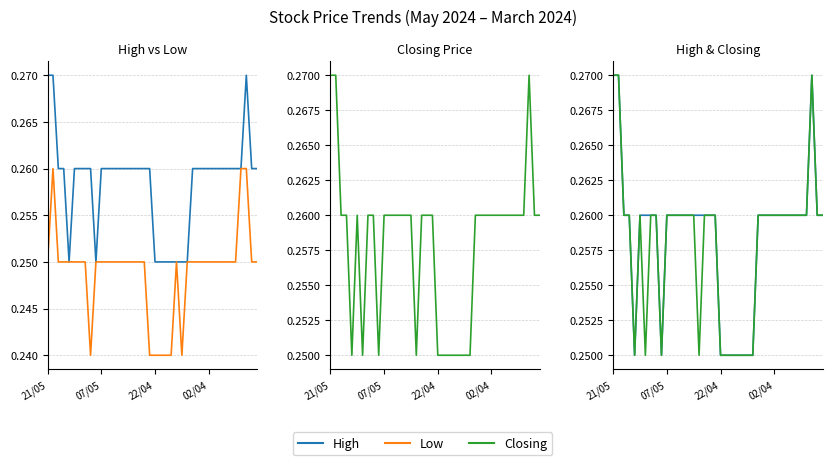

The High series shows 0.4 at 32. True or false?

False